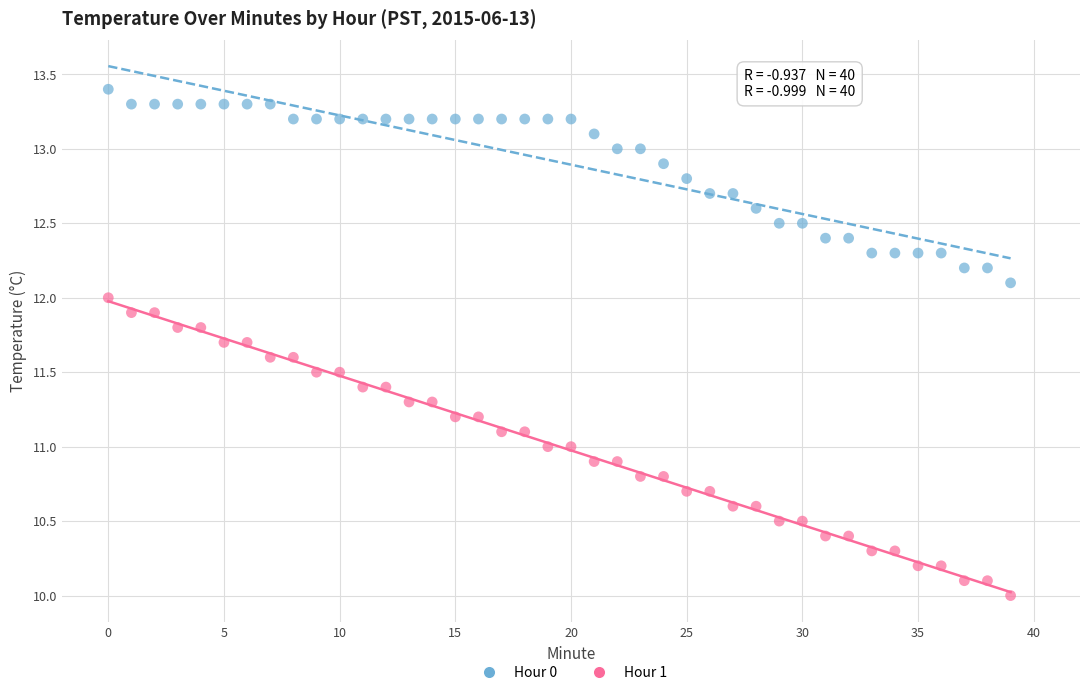

Which series has the largest Y range (max minus min)?

Hour 1